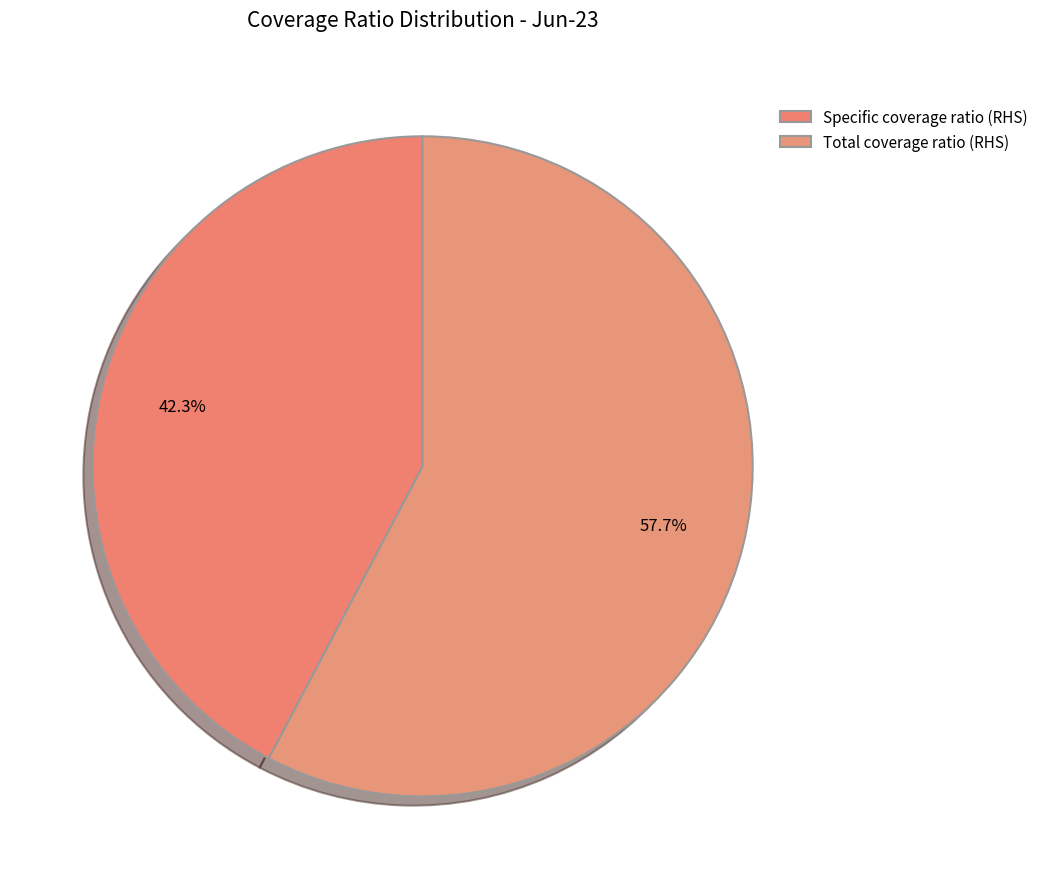

How many slices are in this pie chart?

2